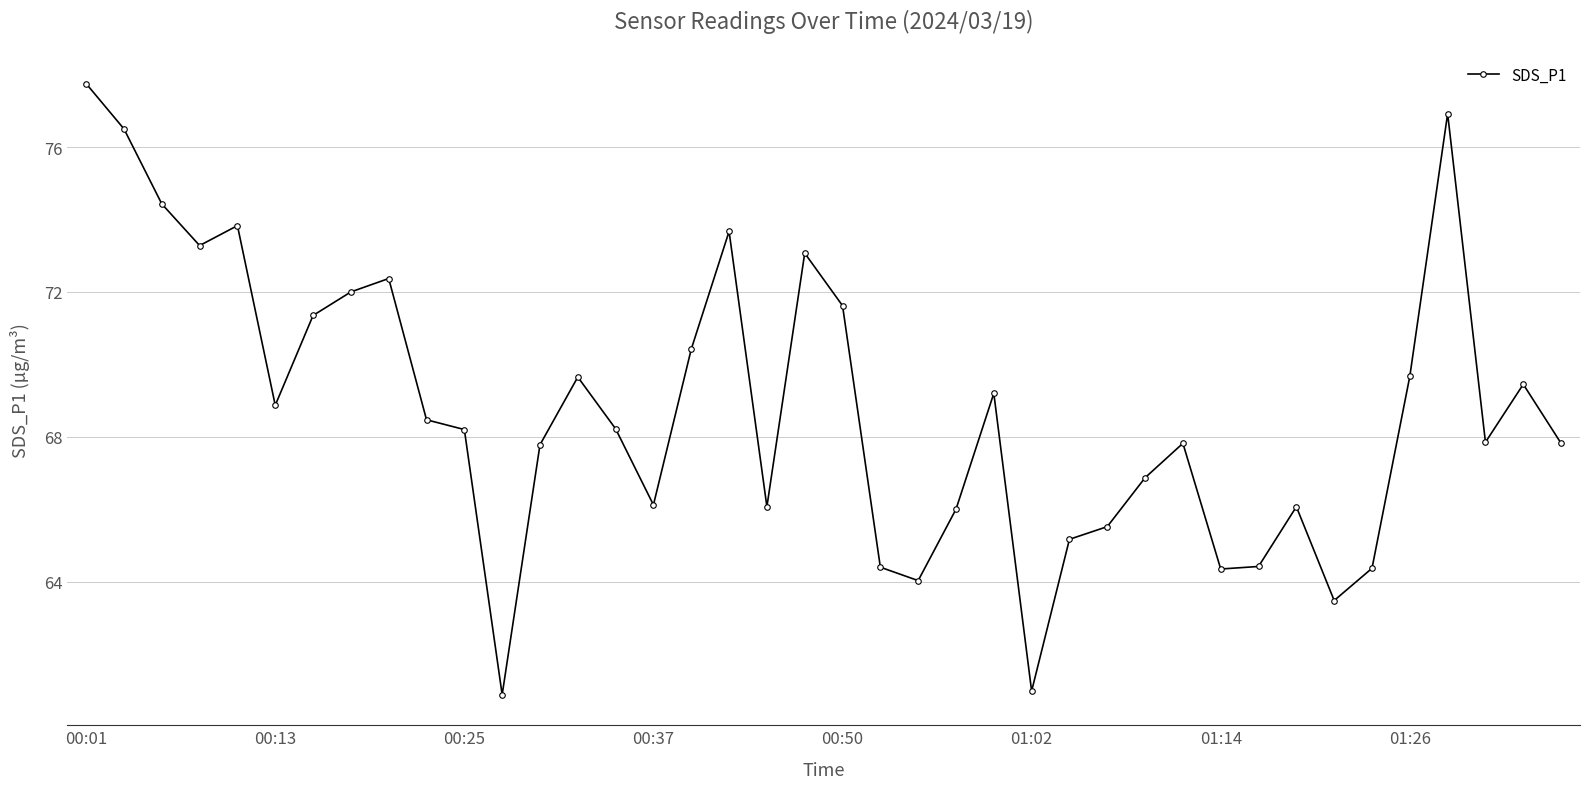

What is the difference between the maximum and second lowest values?

16.8